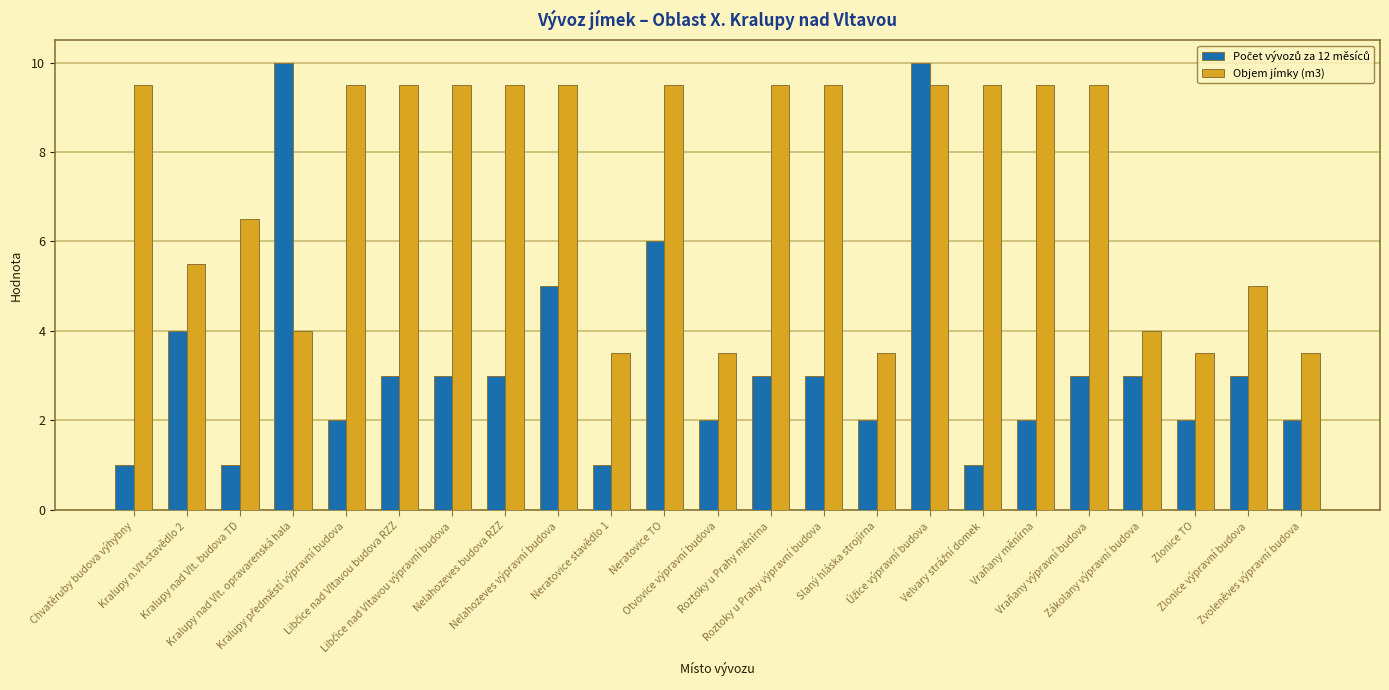

The value of Objem jímky (m3) at Kralupy nad Vlt. opravarenská hala is 6.4. True or false?

False